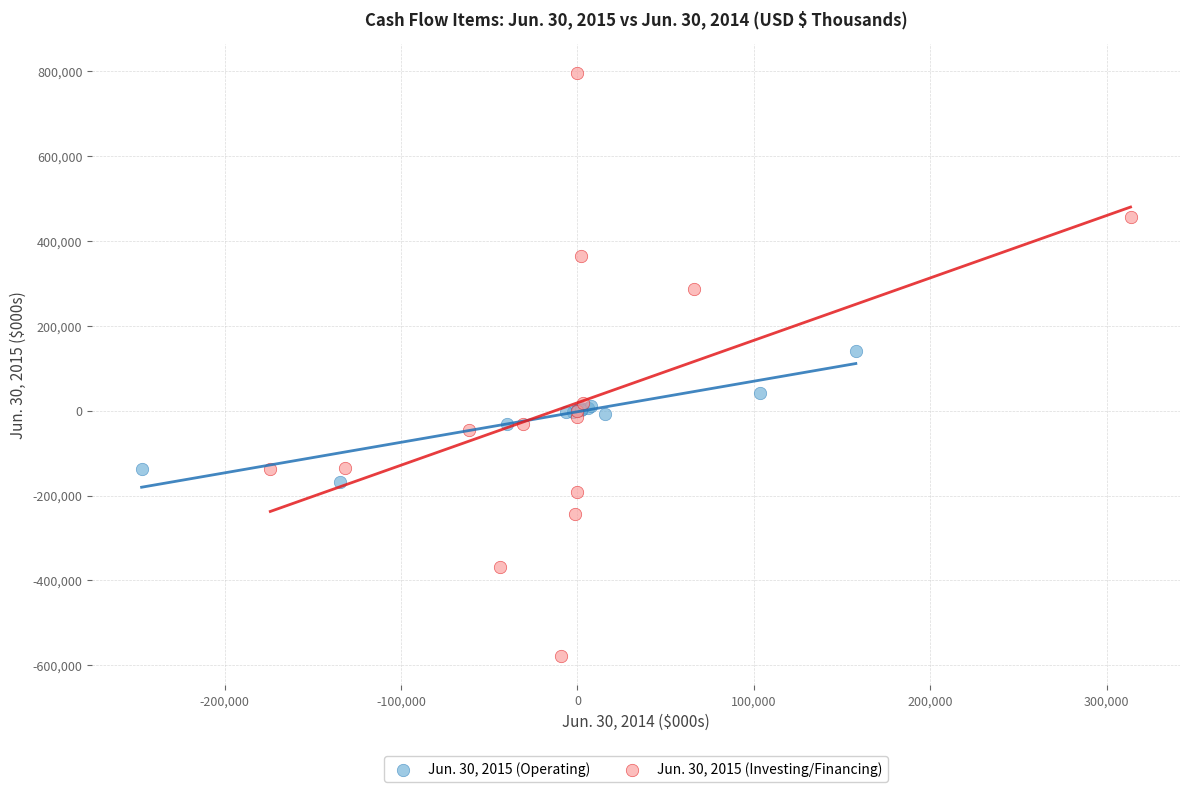

Which series reaches the maximum Y coordinate?

Jun. 30, 2015 (Investing/Financing)